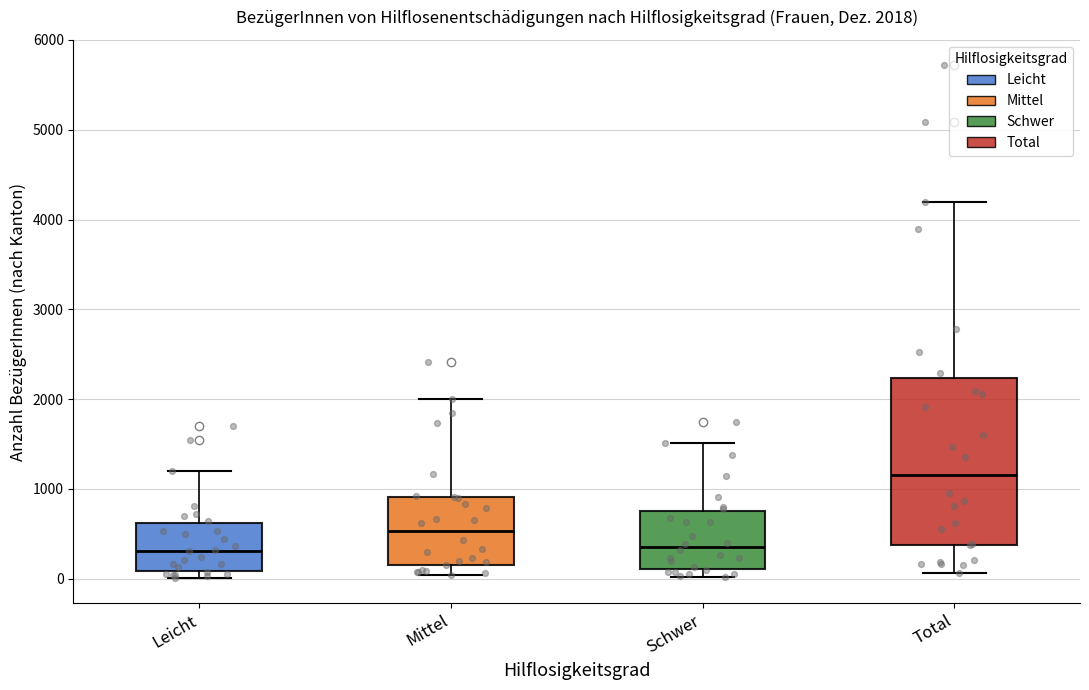

Which box's median line is the highest?

Total